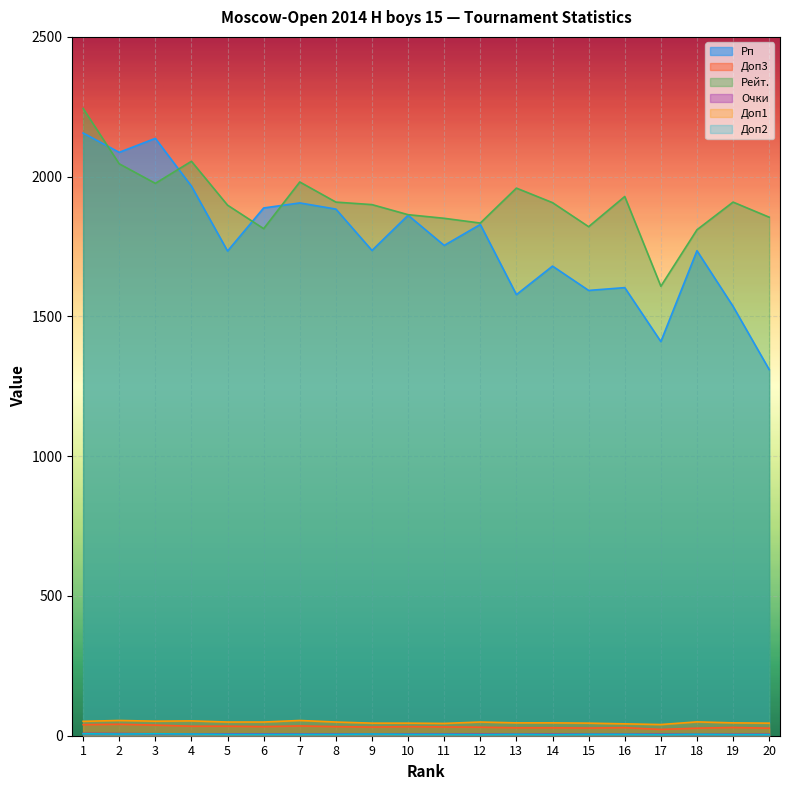

Read the Рейт. value at 12.

1834.0